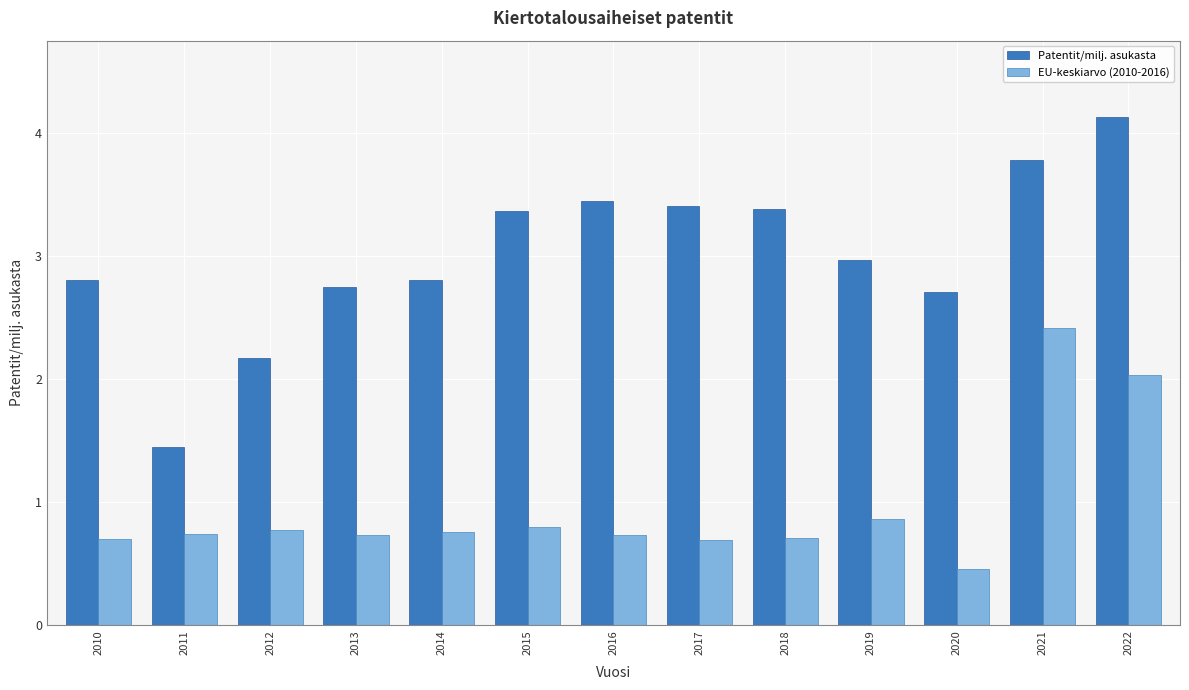

List the series in order of their overall mean, highest first.

Patentit/milj. asukasta, EU-keskiarvo (2010-2016)